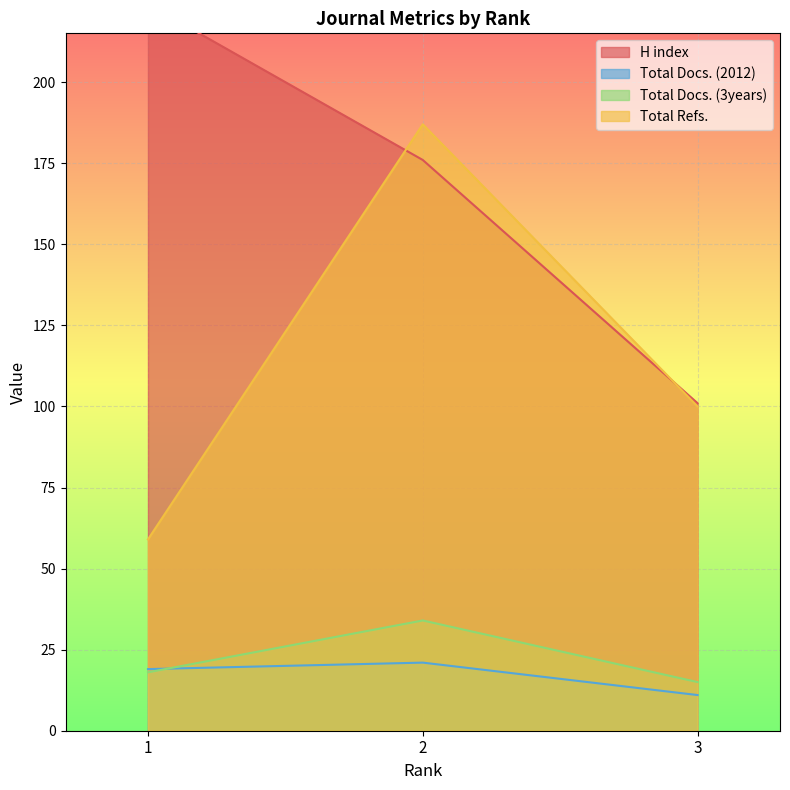

Between 1 and 3, which series saw the biggest shift?

H index